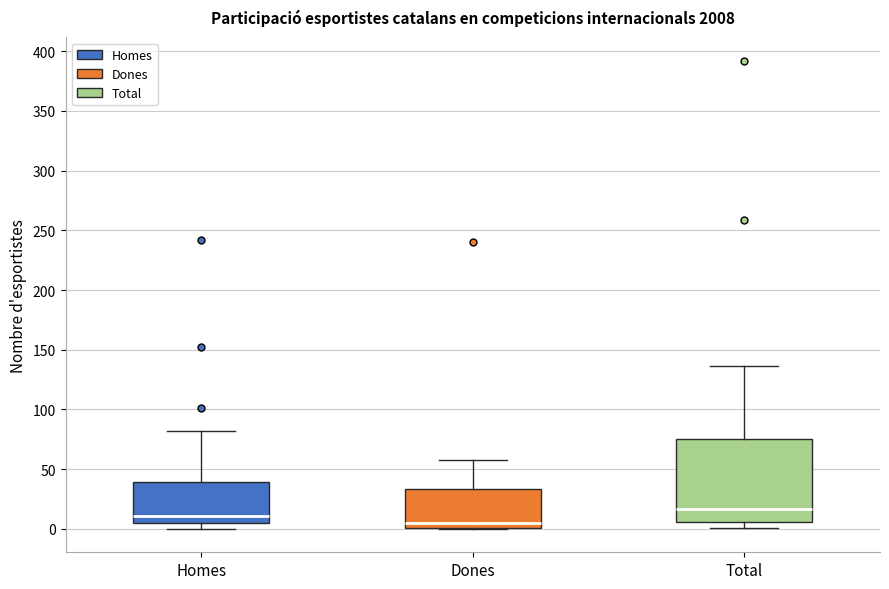

Reading left to right, read every box against the y-axis: the position of its median line, the range the box covers, and the ends of its whiskers. The values are not printed on the chart, so give them approximately, as read against the axis.

Homes: median 10, box 5 to 40, whiskers 0 to 80
Dones: median 5, box 0 to 35, whiskers 0 to 60
Total: median 15, box 5 to 75, whiskers 0 to 135